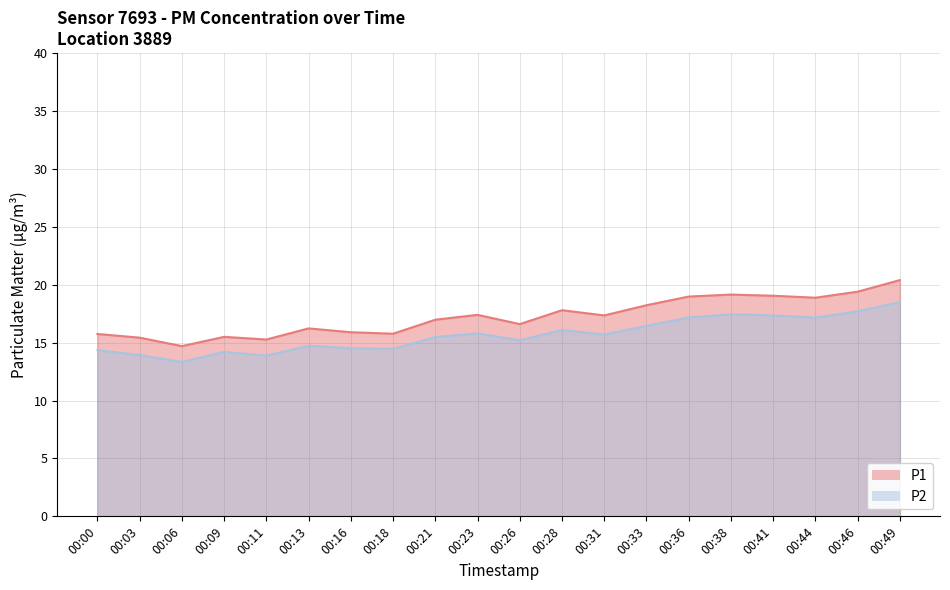

At which category is the sum across all series the highest?

00:49